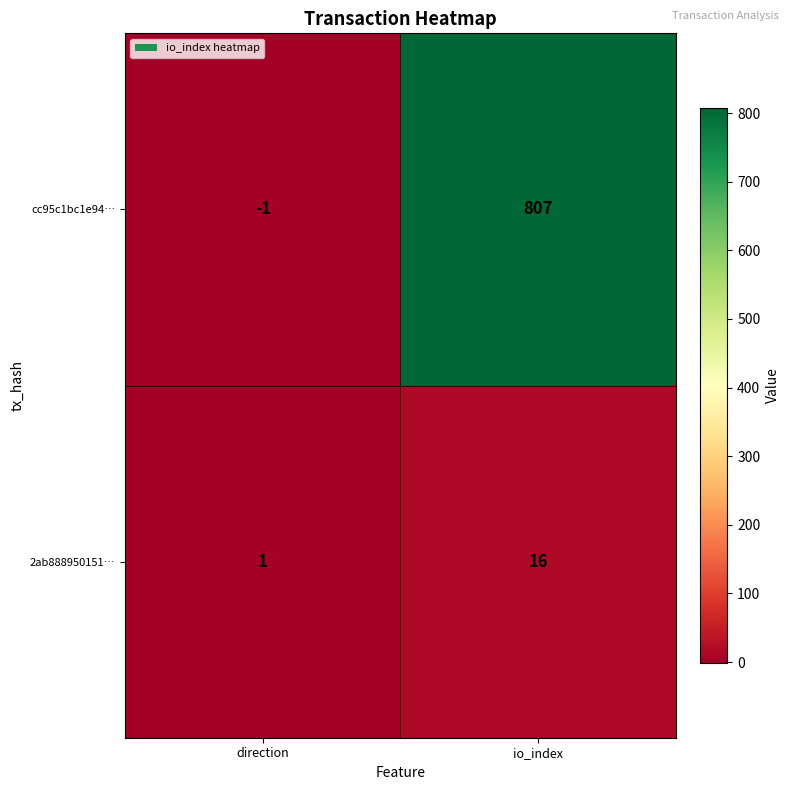

Rank the series at io_index from lowest to highest value.

2ab888950151…, cc95c1bc1e94…